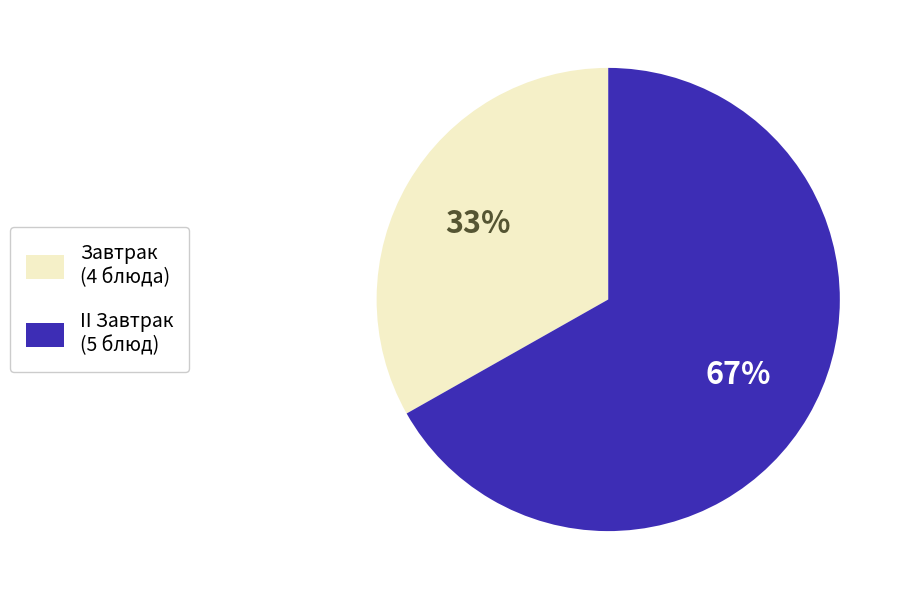

How many segments does this pie chart have?

2